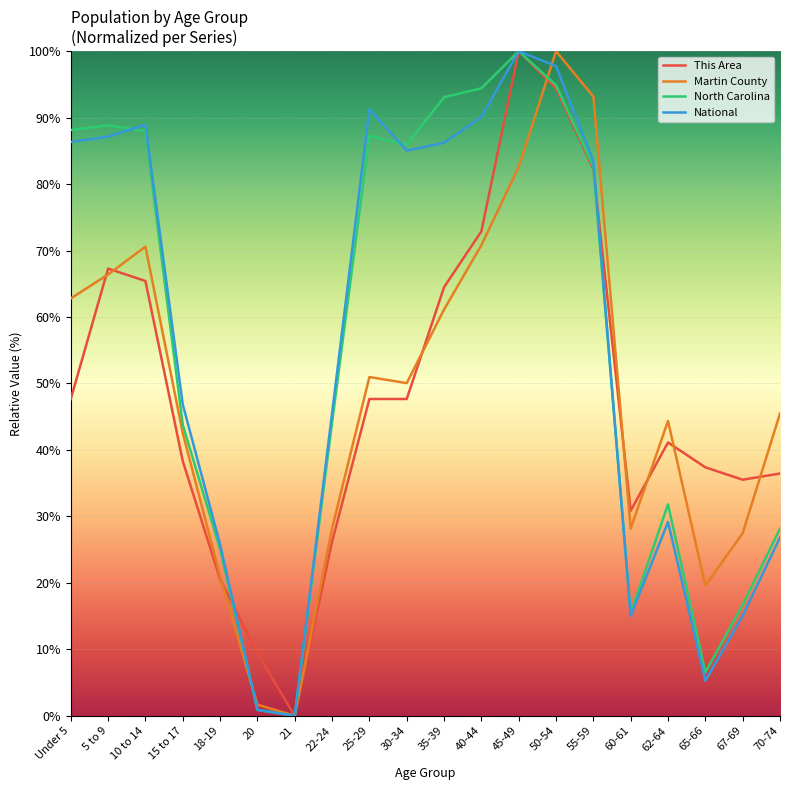

What is the total value across all series at 55-59?

341.4